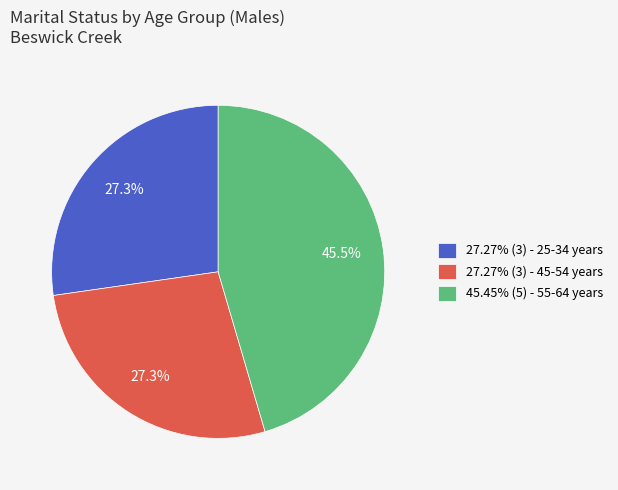

Combined, do 45.45% (5) - 55-64 years and 27.27% (3) - 45-54 years account for over 50%?

Yes